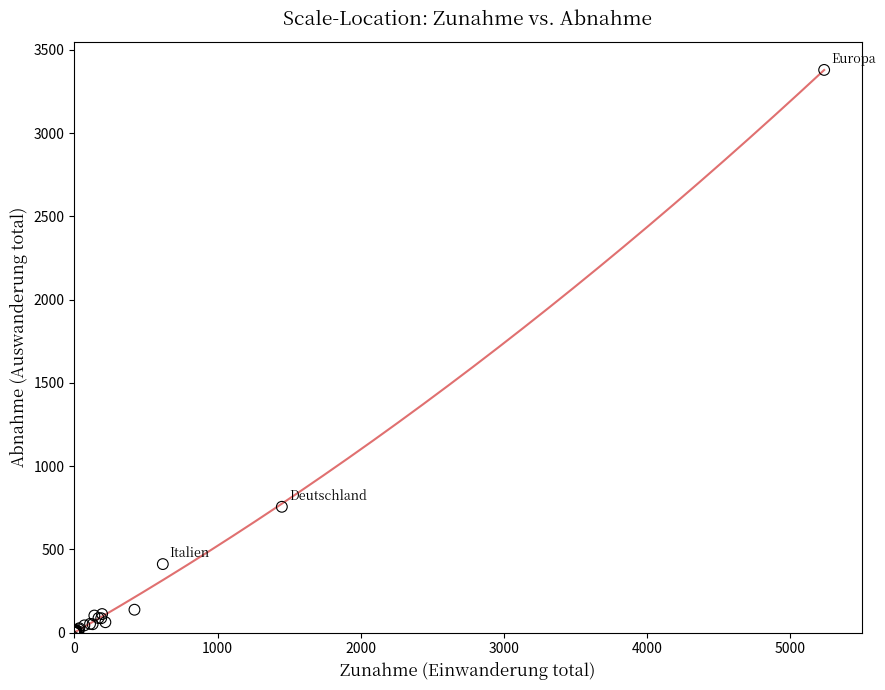

What Y value in the scatter plot is closest to 1689?

756